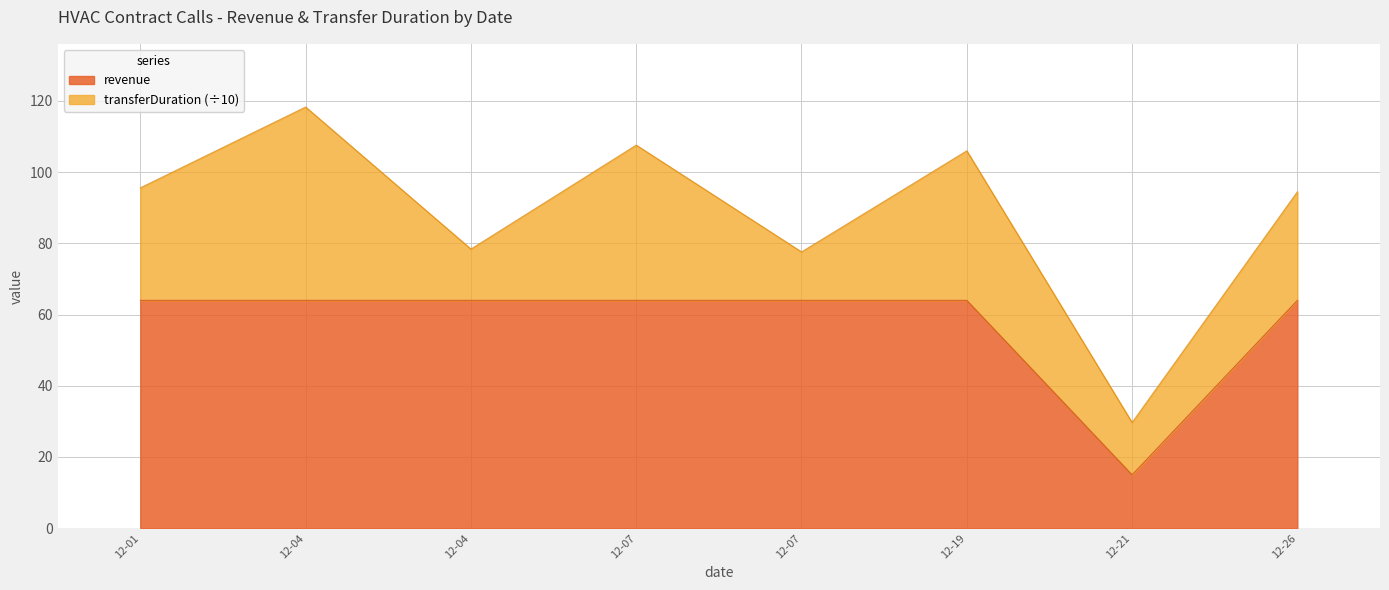

What is the average value?

57.9